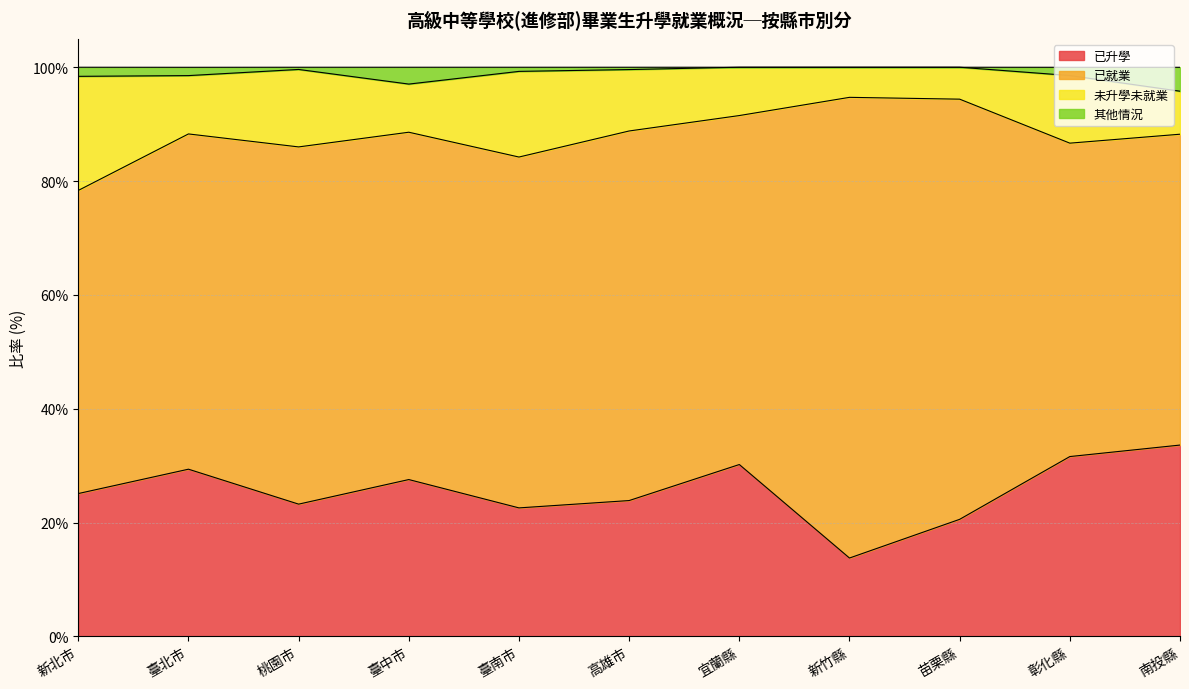

Between 臺中市 and 高雄市, which series saw the biggest shift?

已升學